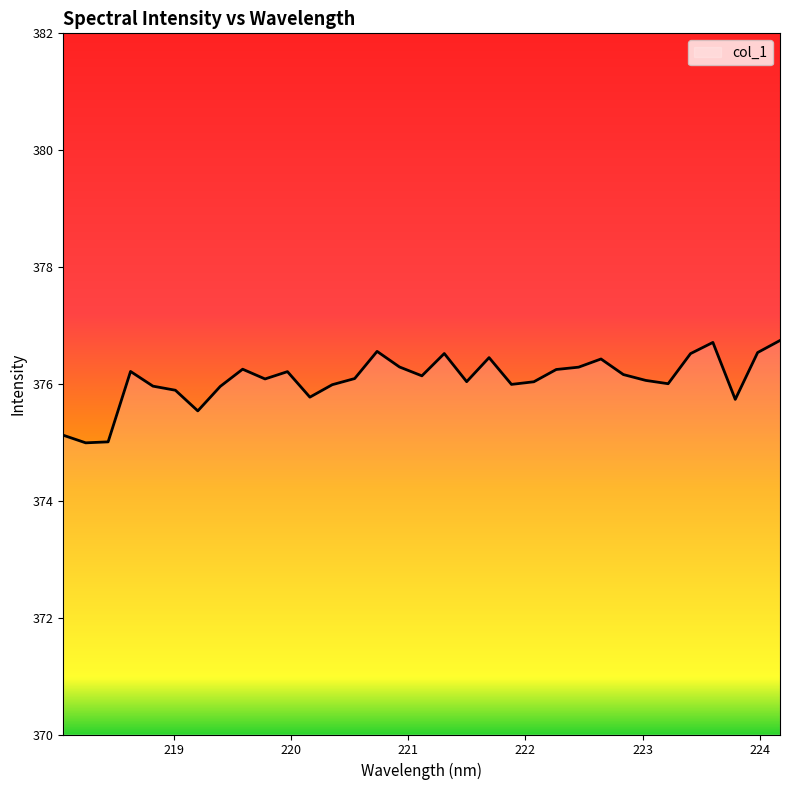

What is the difference between the maximum and minimum values?

1.8